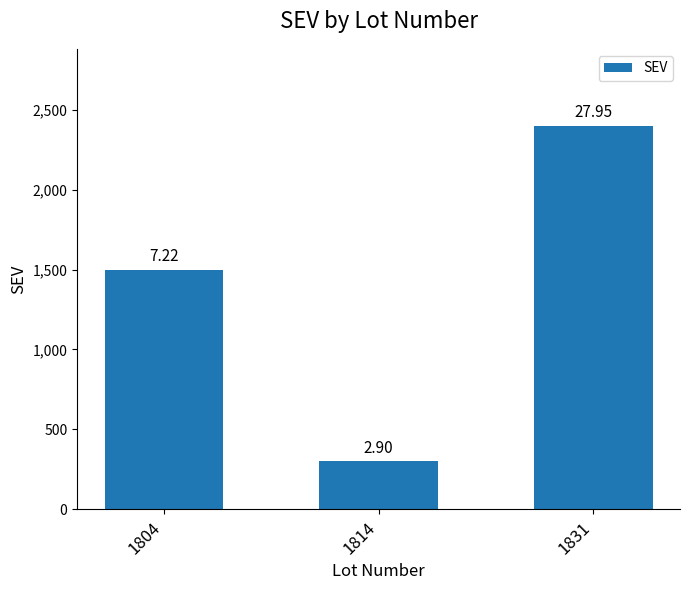

Does the chart contain any negative values?

No